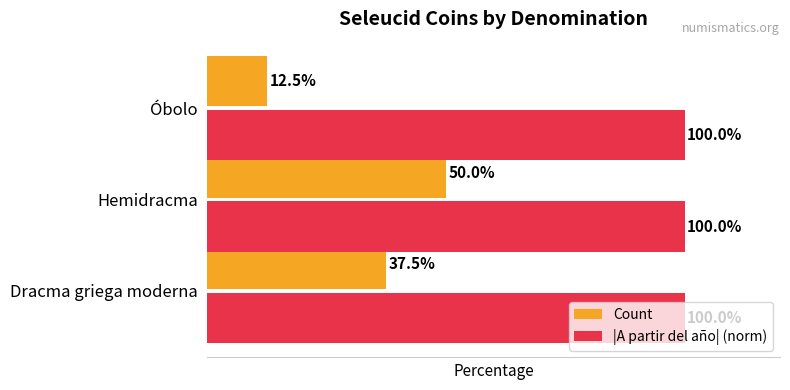

List the labels in order of Count value, largest first.

Hemidracma, Dracma griega moderna, Óbolo